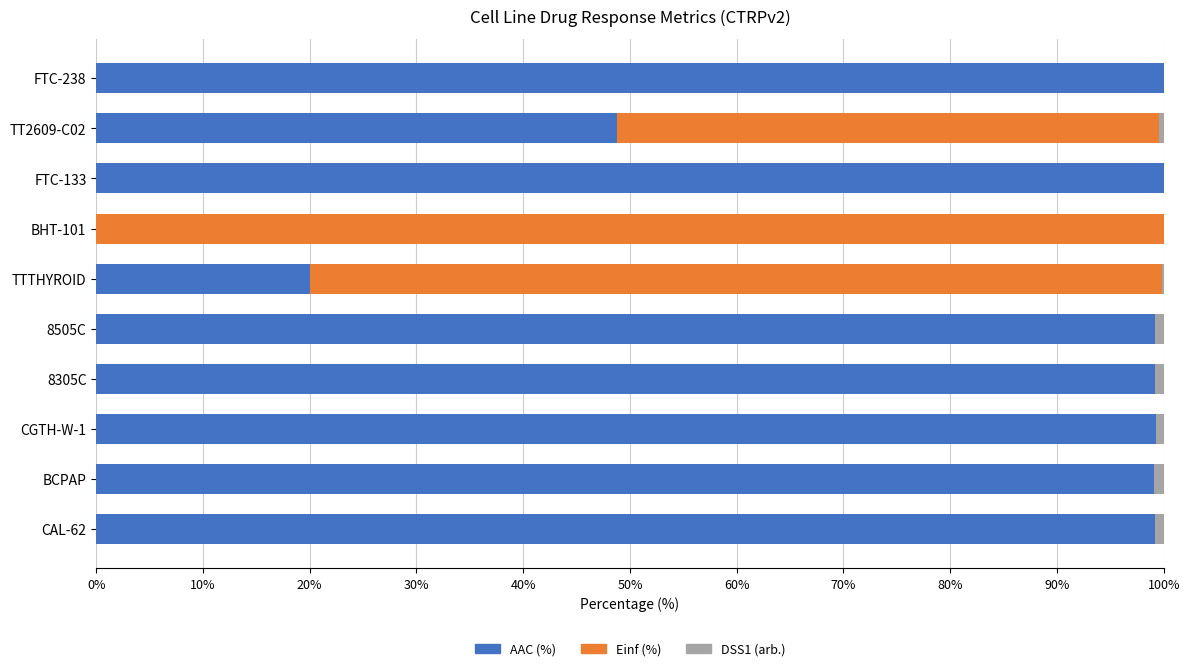

What is the total value across all series at FTC-238?

100.0